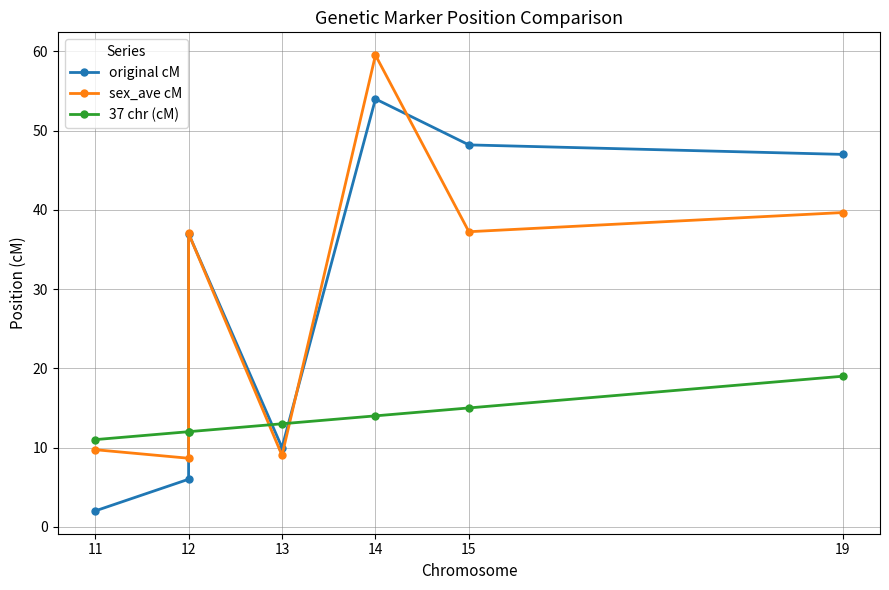

How many lines are shown in the chart?

3